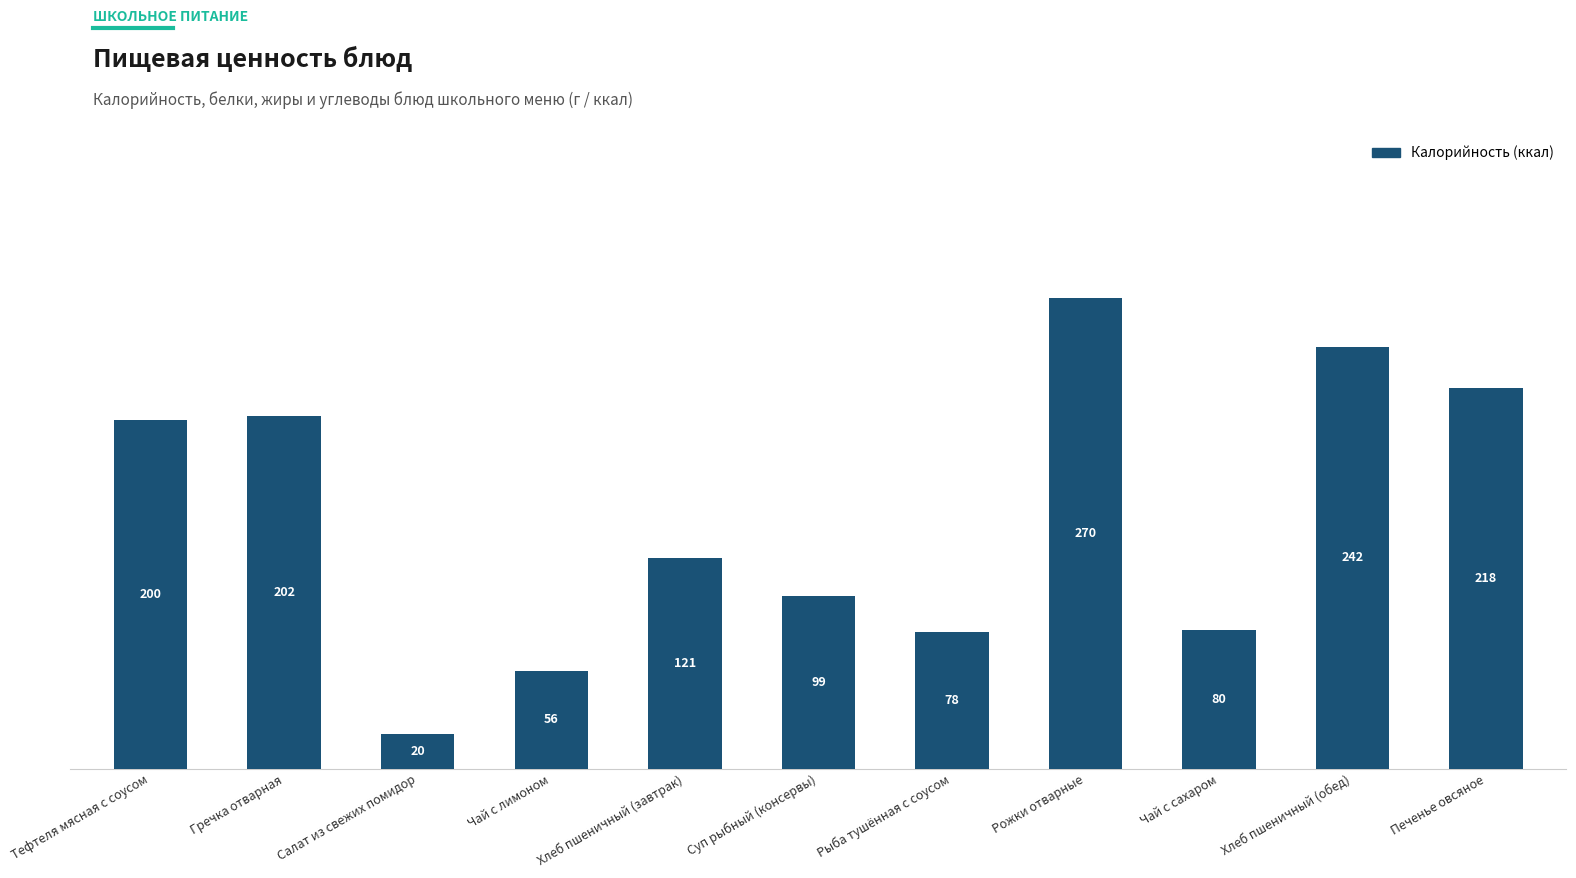

Read the value at Рыба тушённая с соусом.

78.3